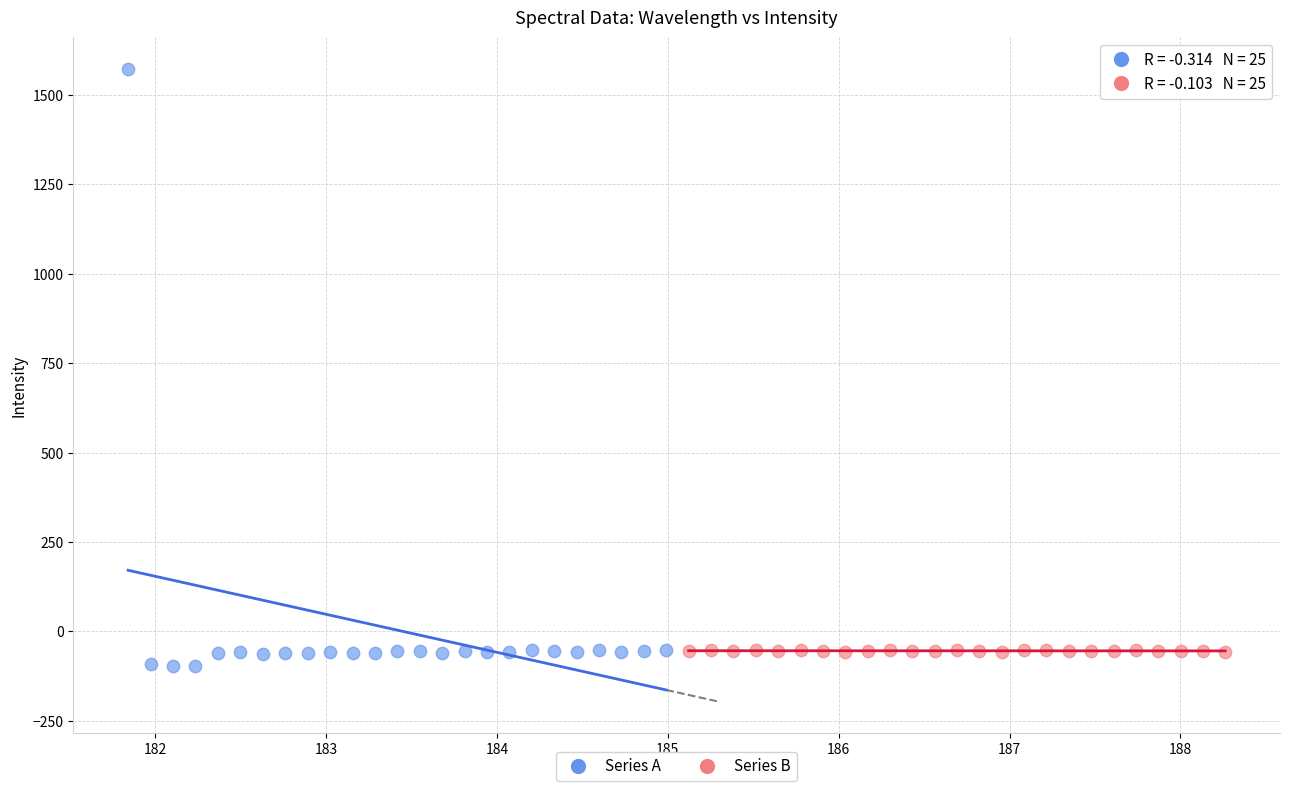

Which series has the widest spread of Y values?

Series A